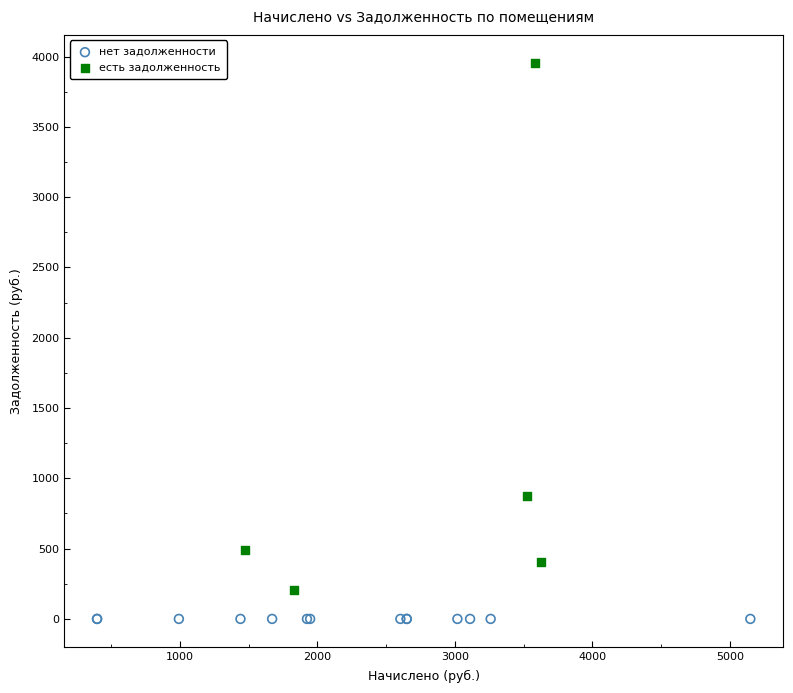

What are all the series names shown in the legend?

нет задолженности, есть задолженность